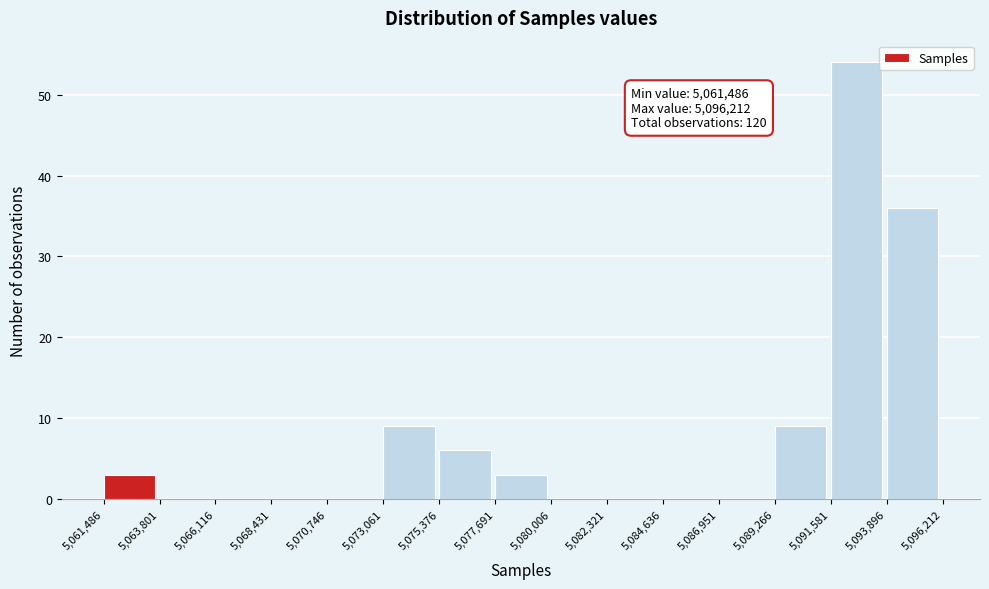

Over which range of the x-axis is the bar tallest?

5,091,581 to 5,093,896